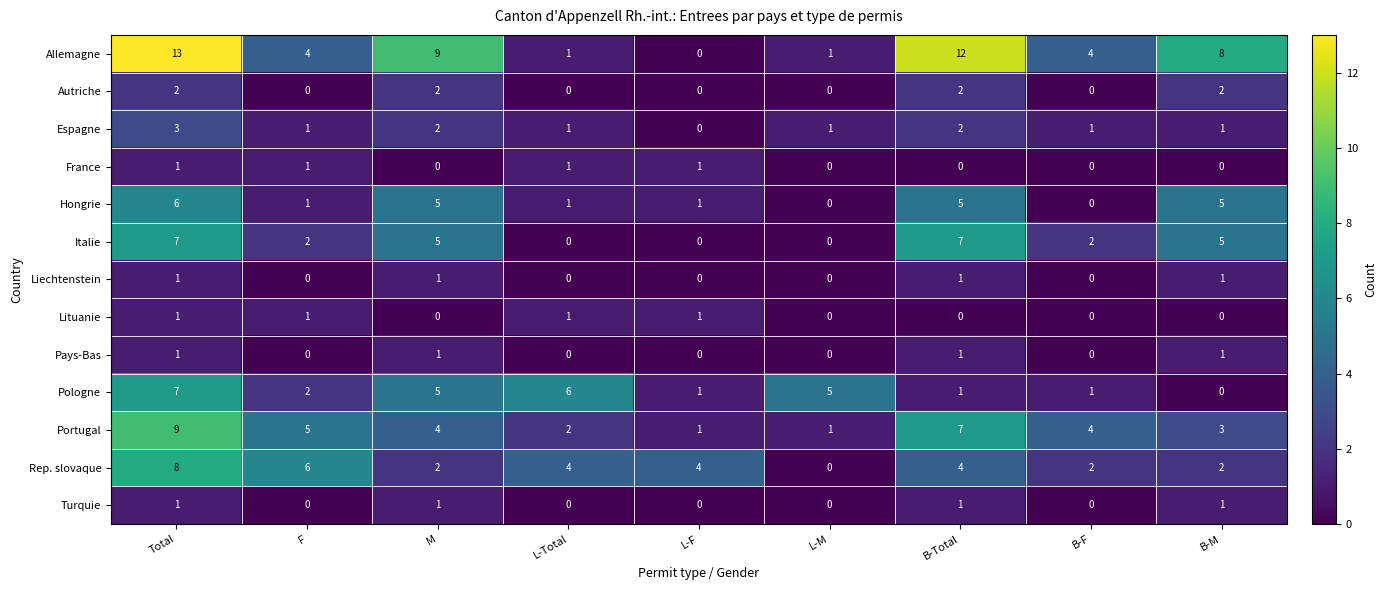

Which series has the largest range (max minus min)?

Allemagne